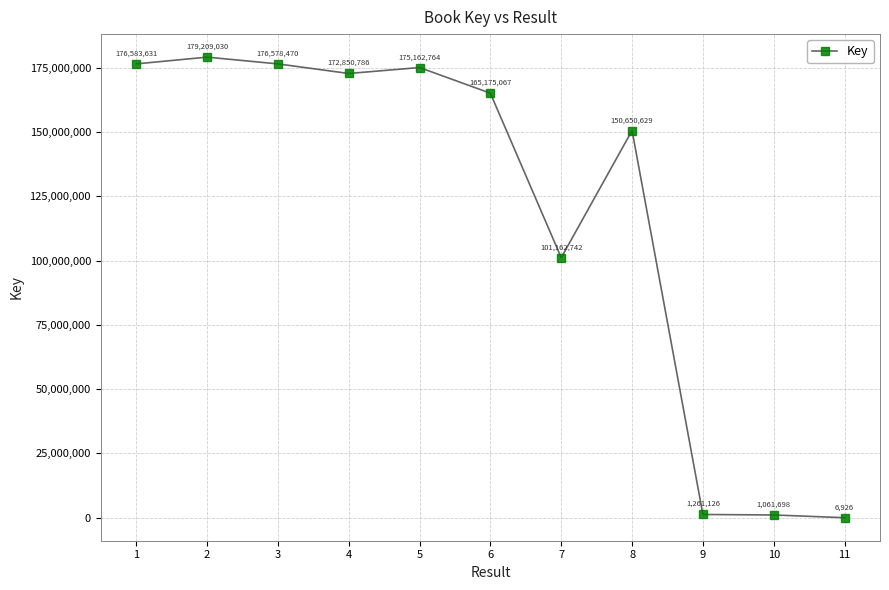

At which category does the chart reach its peak across all series?

2